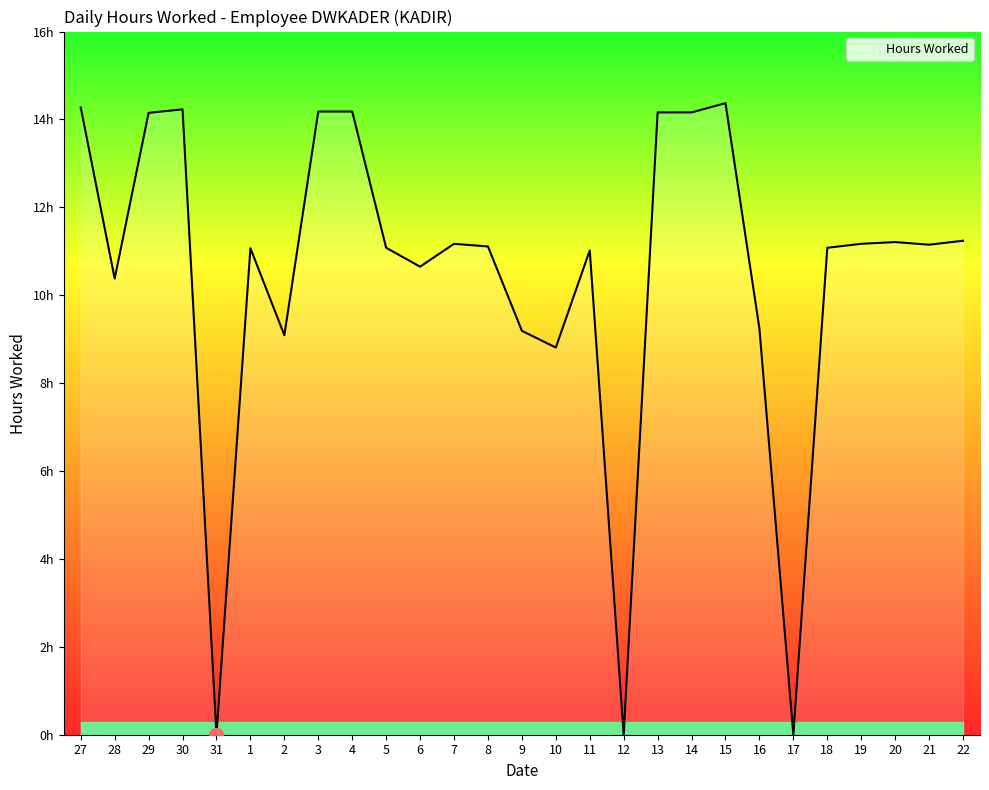

Does the chart have visible grid lines?

No